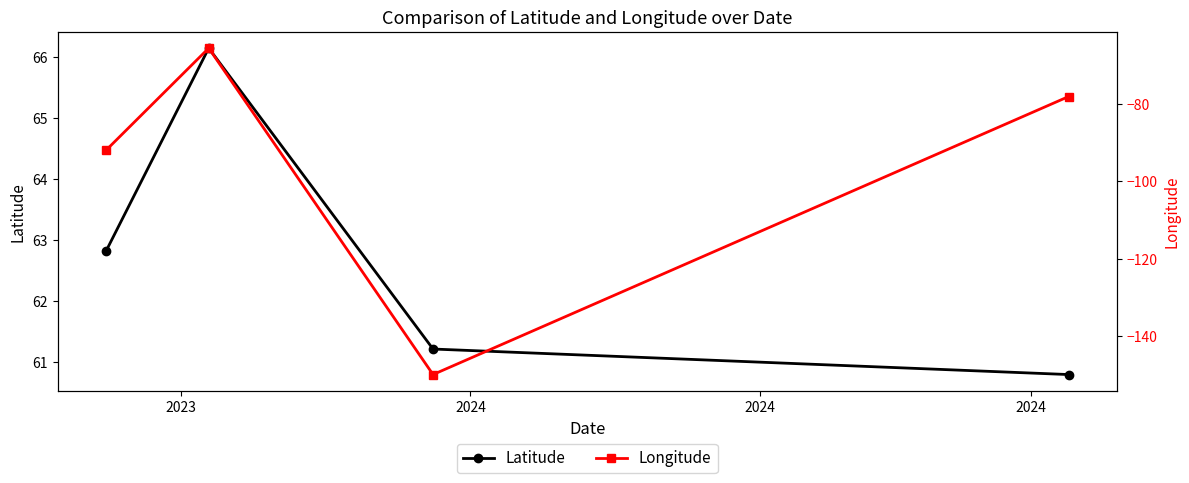

What is the value of the Longitude point at the 2nd from the left?

-65.7